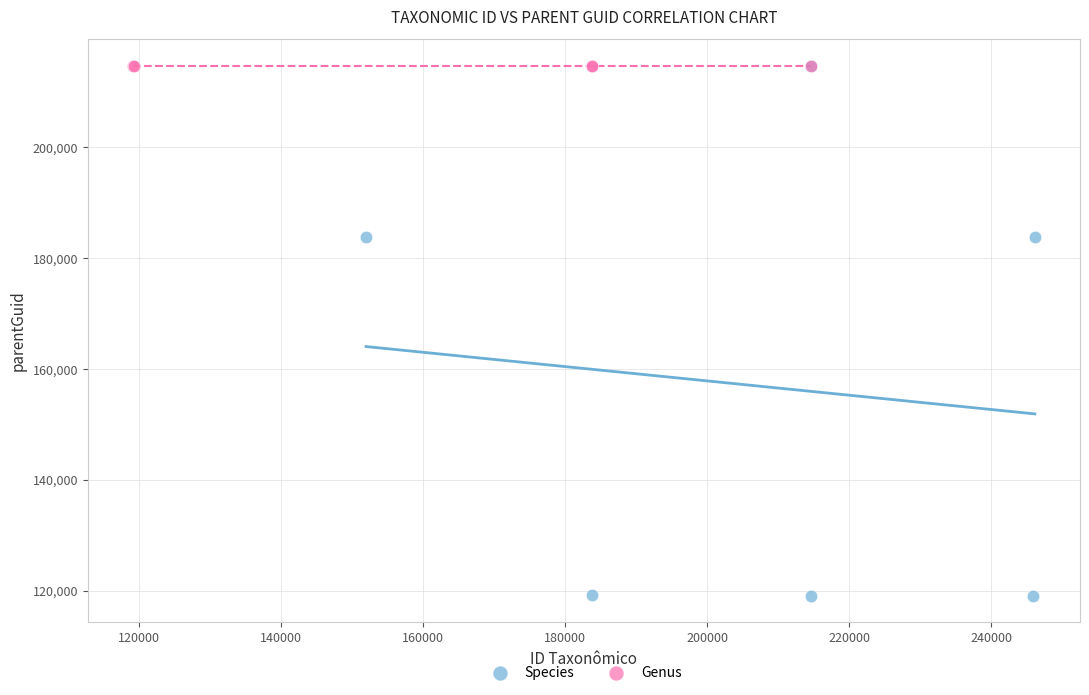

Which series contains the lowest Y value?

Species